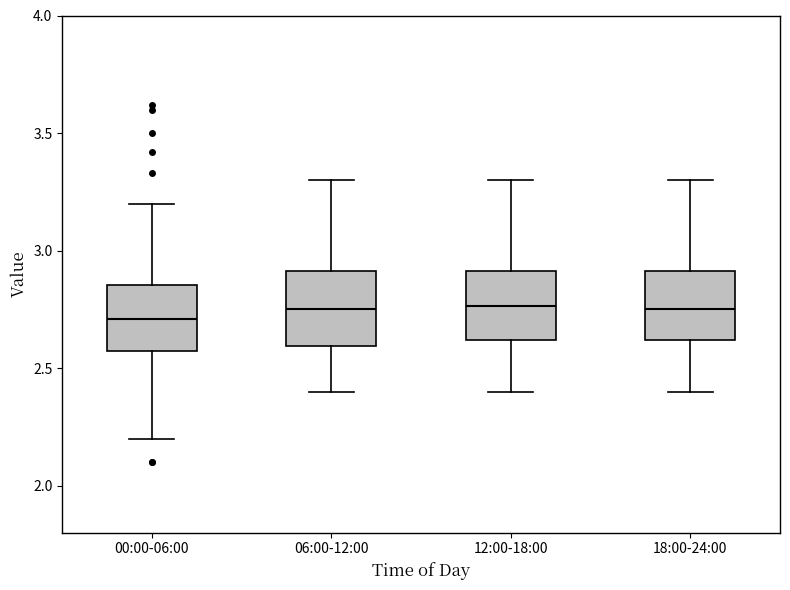

Reading left to right, read every box against the y-axis: the position of its median line, the range the box covers, and the ends of its whiskers. The values are not printed on the chart, so give them approximately, as read against the axis.

00:00-06:00: median 2.70, box 2.55 to 2.85, whiskers 2.20 to 3.20
06:00-12:00: median 2.75, box 2.60 to 2.90, whiskers 2.40 to 3.30
12:00-18:00: median 2.75, box 2.60 to 2.90, whiskers 2.40 to 3.30
18:00-24:00: median 2.75, box 2.60 to 2.90, whiskers 2.40 to 3.30